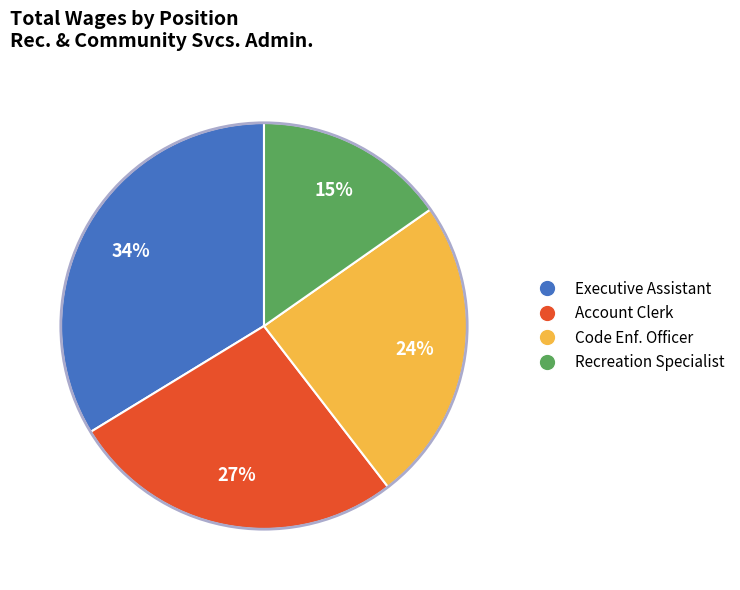

To the nearest percent, what portion does Recreation Specialist represent?

15%